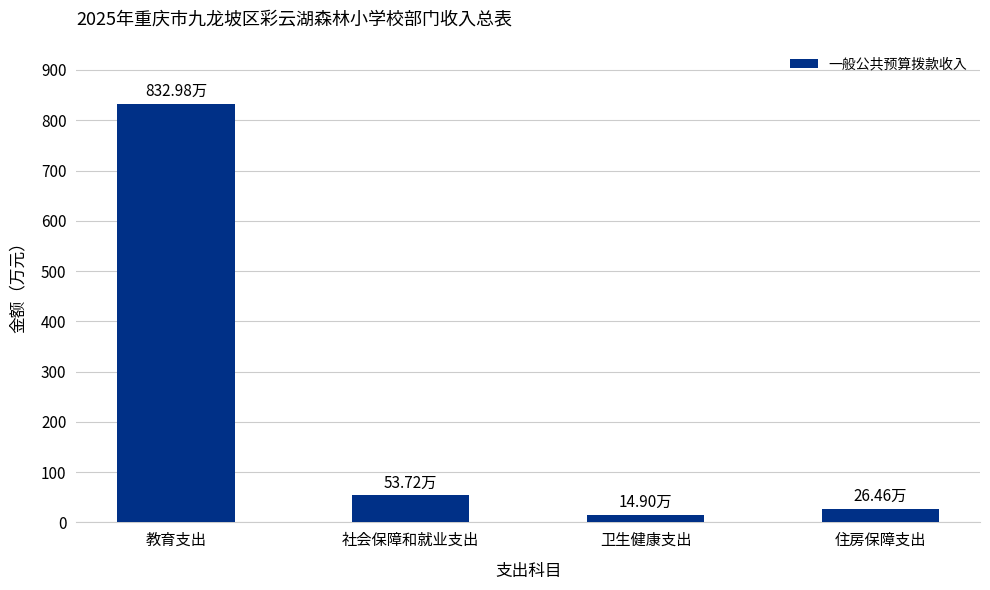

How many bars are there in total?

4